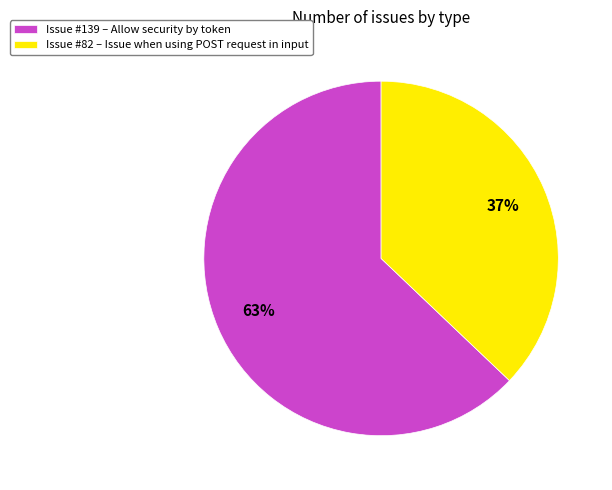

To the nearest percent, what is the combined percentage of Issue #82 – Issue when using POST request in input and Issue #139 – Allow security by token?

100%